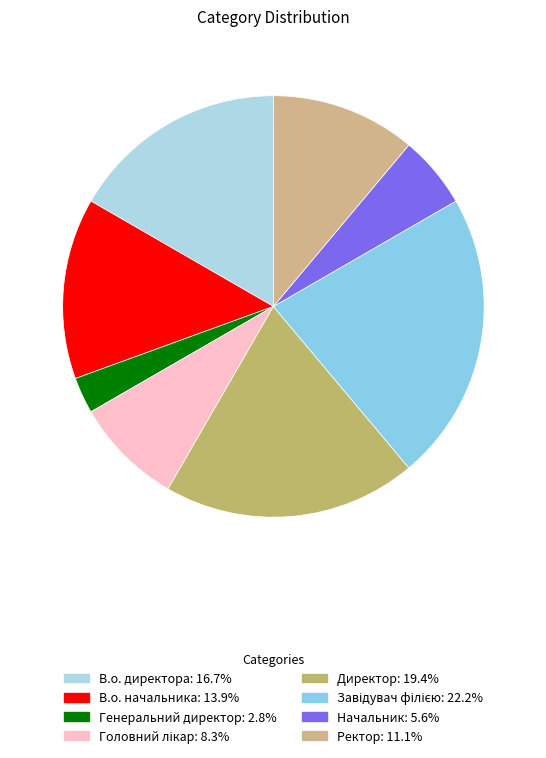

True or false: Начальник accounts for 1% of the total.

False